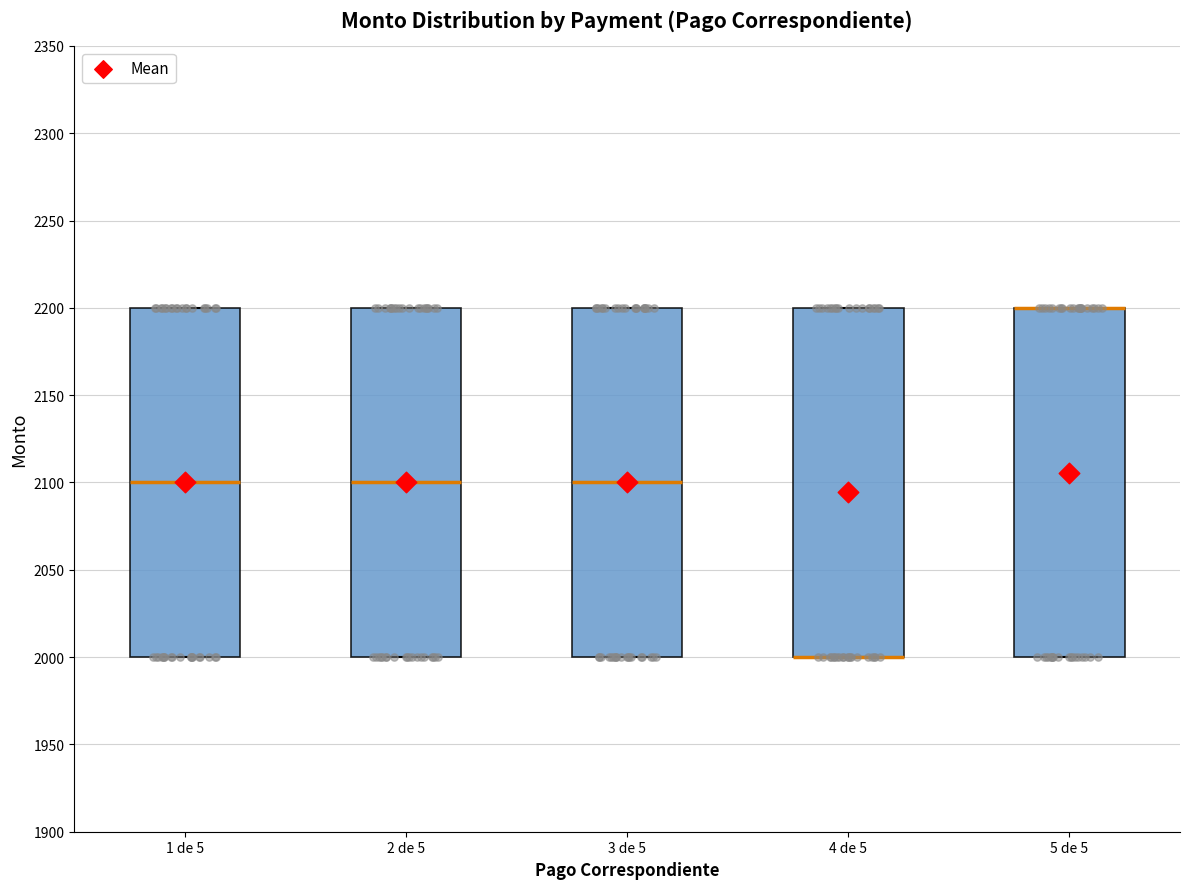

Reading left to right, transcribe this box plot: for each box, give where its median line is, the range the box spans, and where its two whiskers end, as read against the y-axis. The values are not printed on the chart, so give them approximately, as read against the axis.

1 de 5: median 2100, box 2000 to 2200, whiskers 2000 to 2200
2 de 5: median 2100, box 2000 to 2200, whiskers 2000 to 2200
3 de 5: median 2100, box 2000 to 2200, whiskers 2000 to 2200
4 de 5: median 2000 (drawn on the box's lower edge), box 2000 to 2200, whiskers 2000 to 2200
5 de 5: median 2200 (drawn on the box's upper edge), box 2000 to 2200, whiskers 2000 to 2200